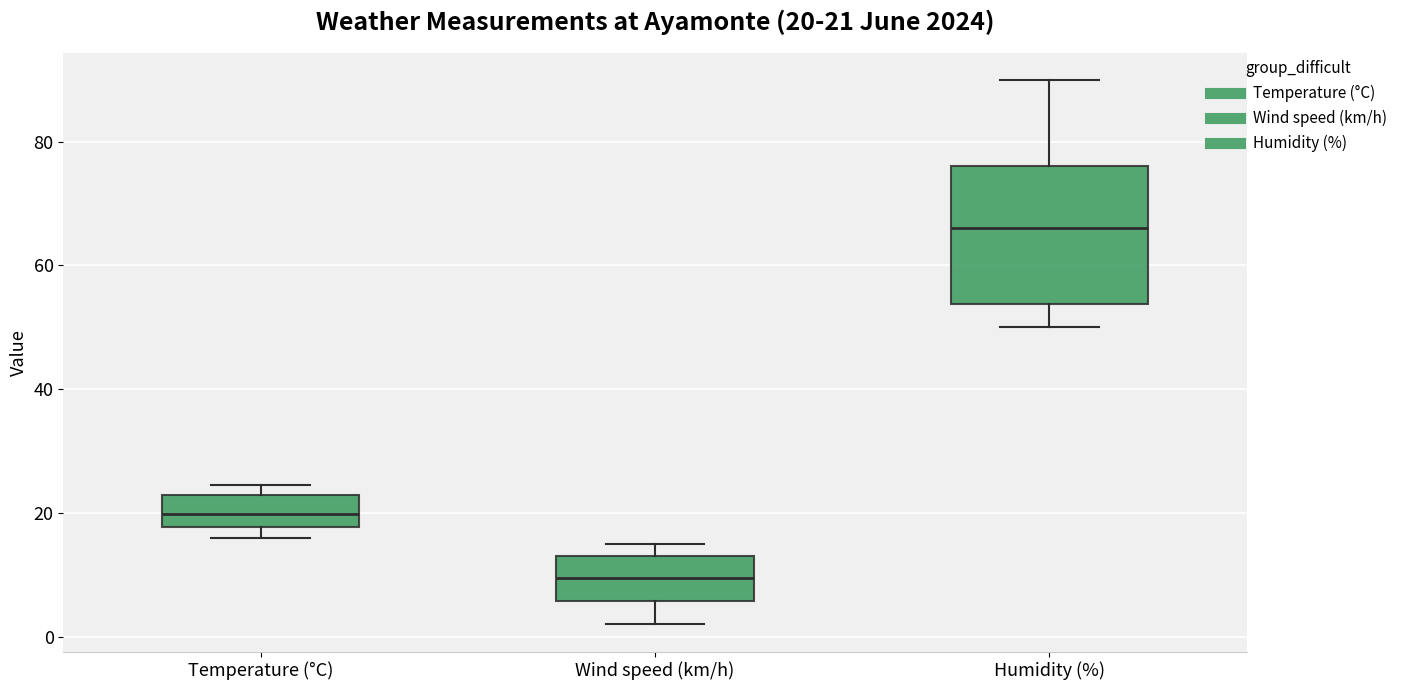

Which box has the highest median line?

Humidity (%)